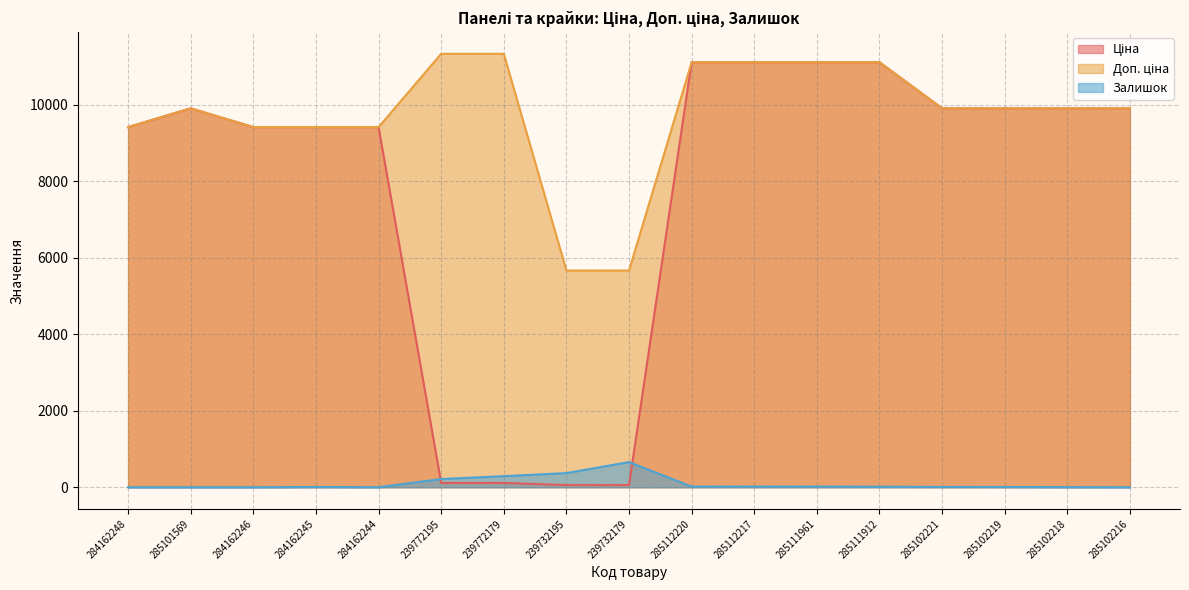

At how many categories does at least one series exceed 4752?

17